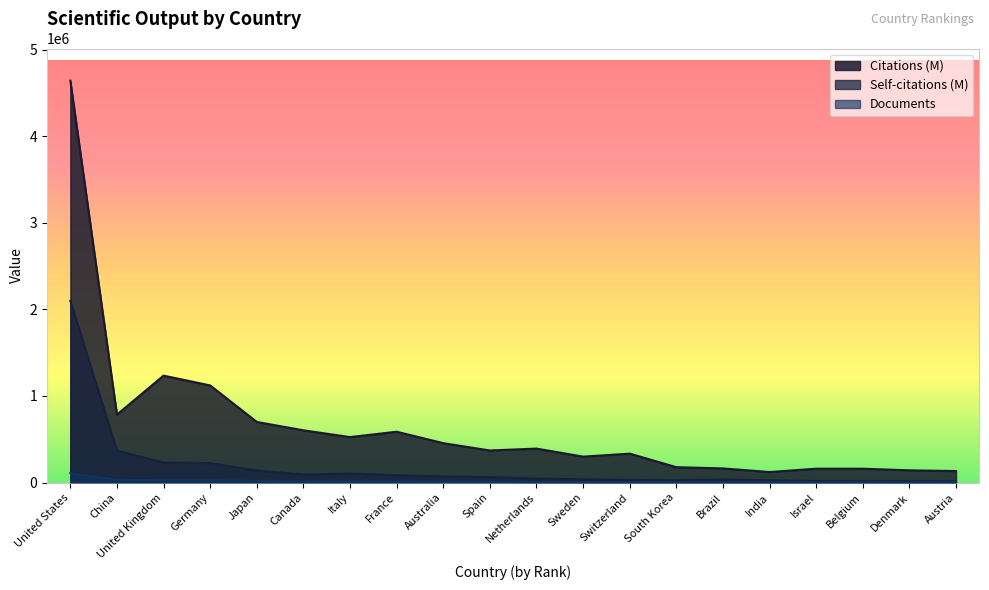

Where is the first local maximum for Self-citations (M)?

Italy